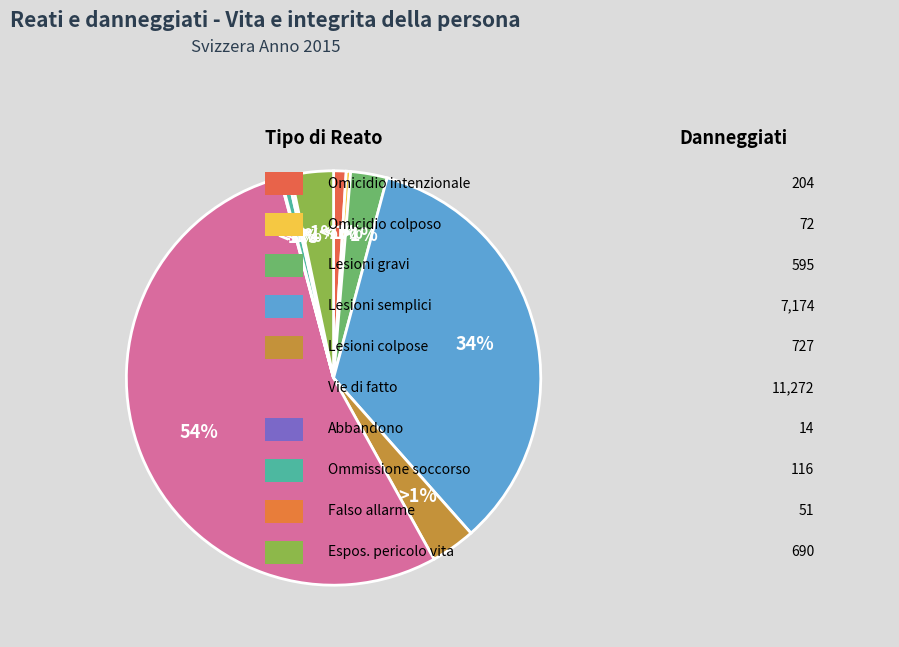

Which slice is the largest?

Vie di fatto